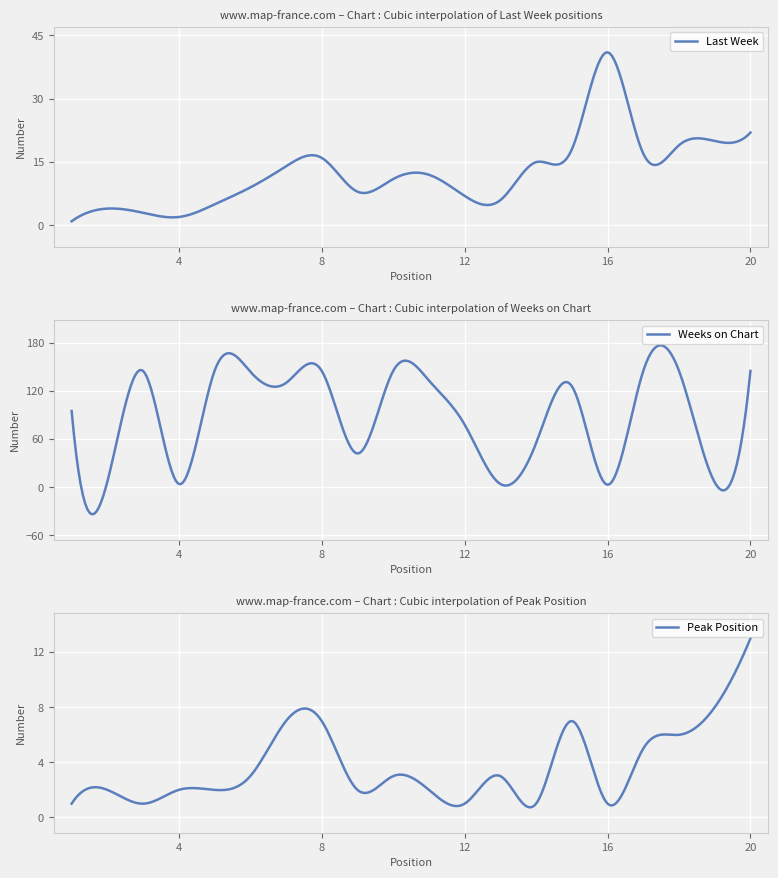

Which label corresponds to the smallest value in the chart?

1